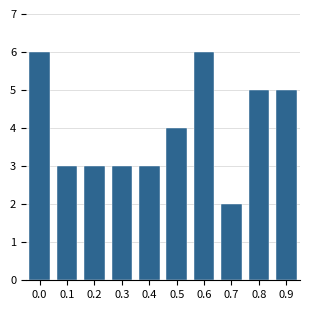

Reading left to right, transcribe all the data shown in this chart.

0.0=6	0.1=3	0.2=3	0.3=3	0.4=3	0.5=4	0.6=6	0.7=2	0.8=5	0.9=5